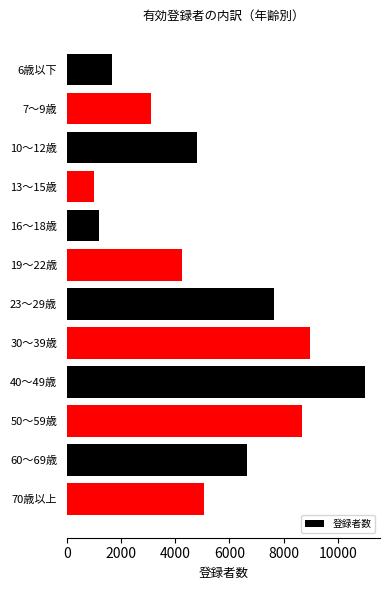

Reading top to bottom, what are all the values shown in this chart?

6歳以下=1683	7～9歳=3096	10～12歳=4791	13～15歳=1017	16～18歳=1175	19～22歳=4255	23～29歳=7654	30～39歳=8956	40～49歳=11002	50～59歳=8658	60～69歳=6653	70歳以上=5042